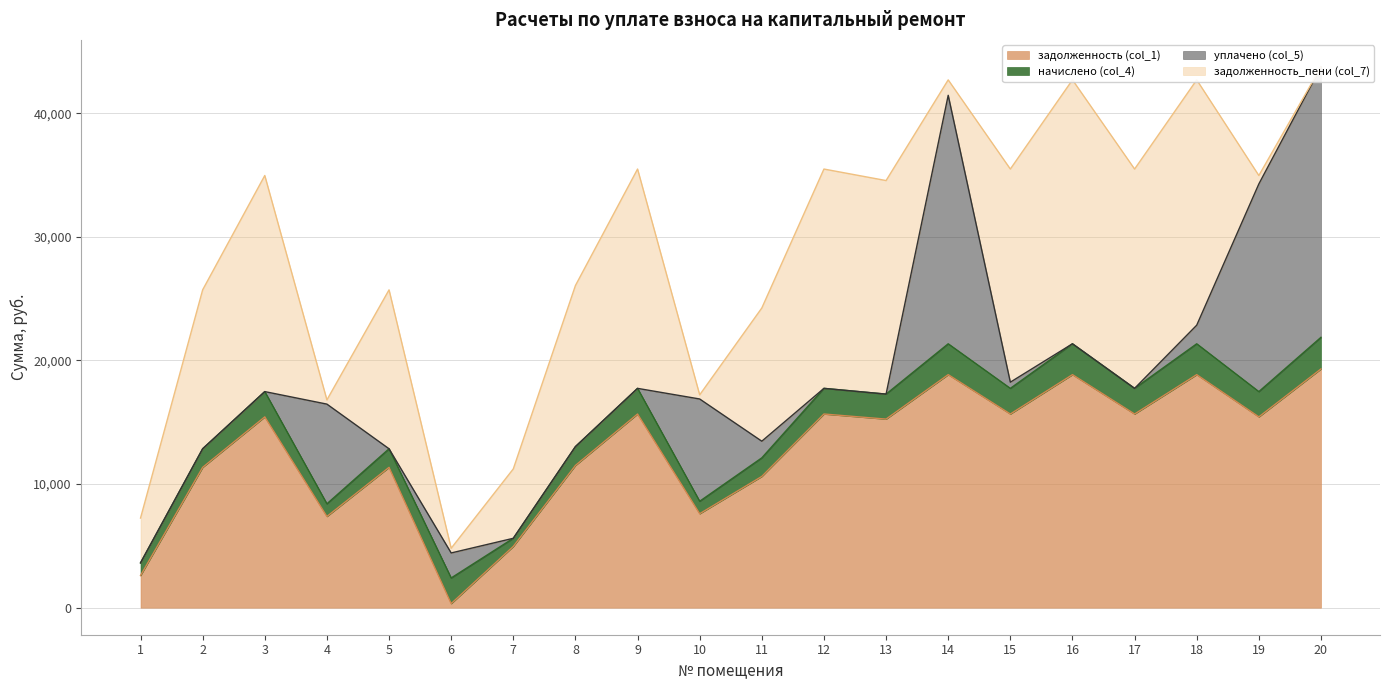

What is the value of the начислено (col_4) point at the 8th from the left?

1524.1